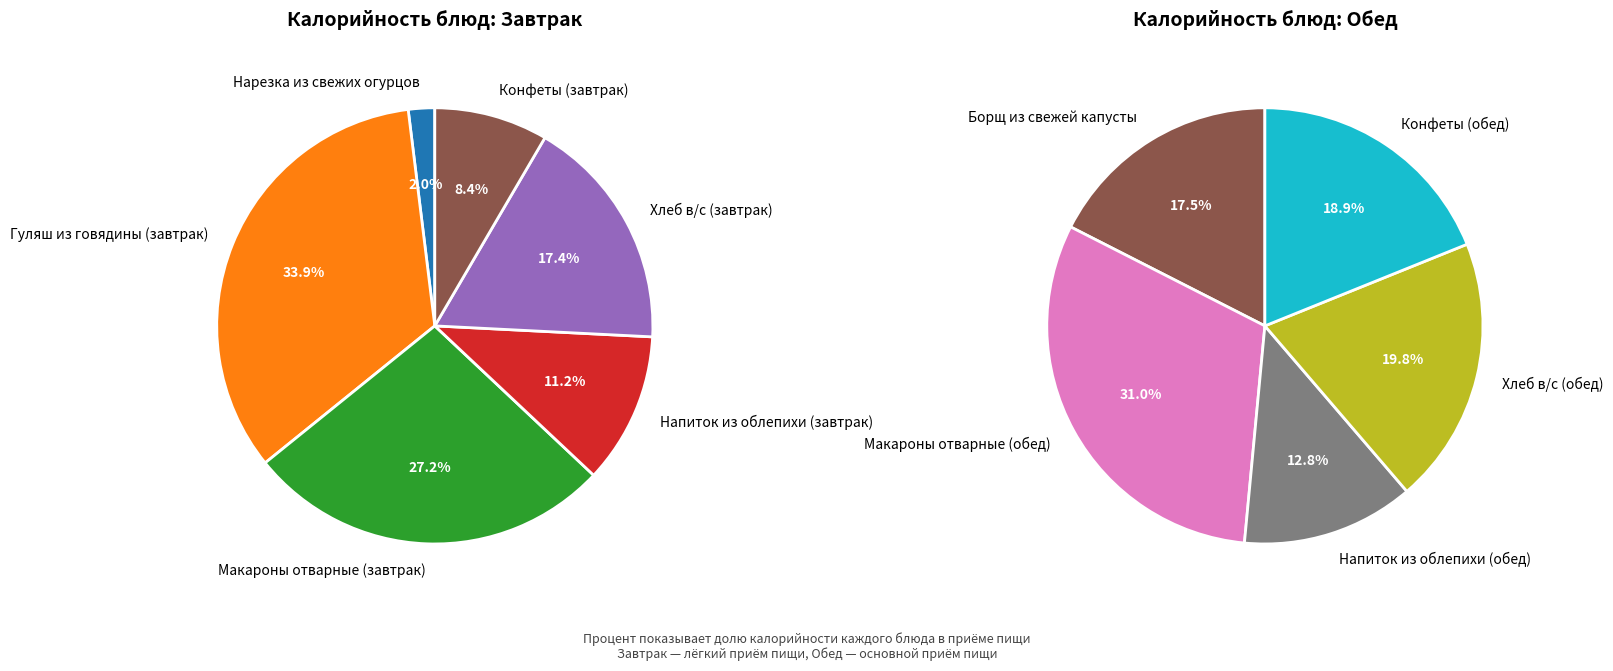

How many slices are in this pie chart?

11